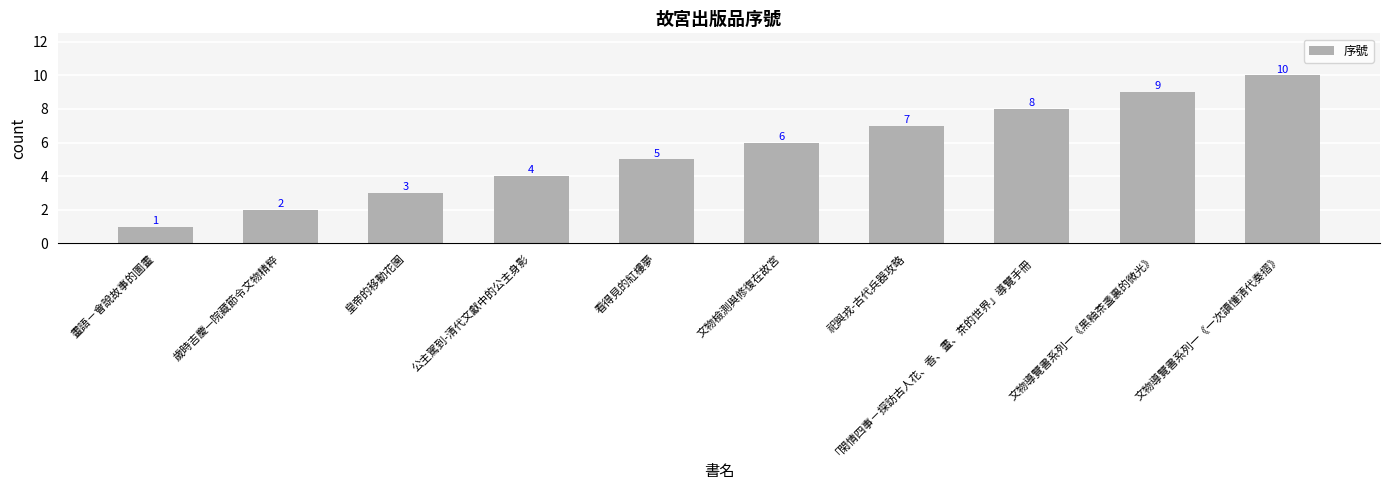

Which label corresponds to the largest value in the chart?

文物導覽書系列一《一次讀懂清代奏摺》